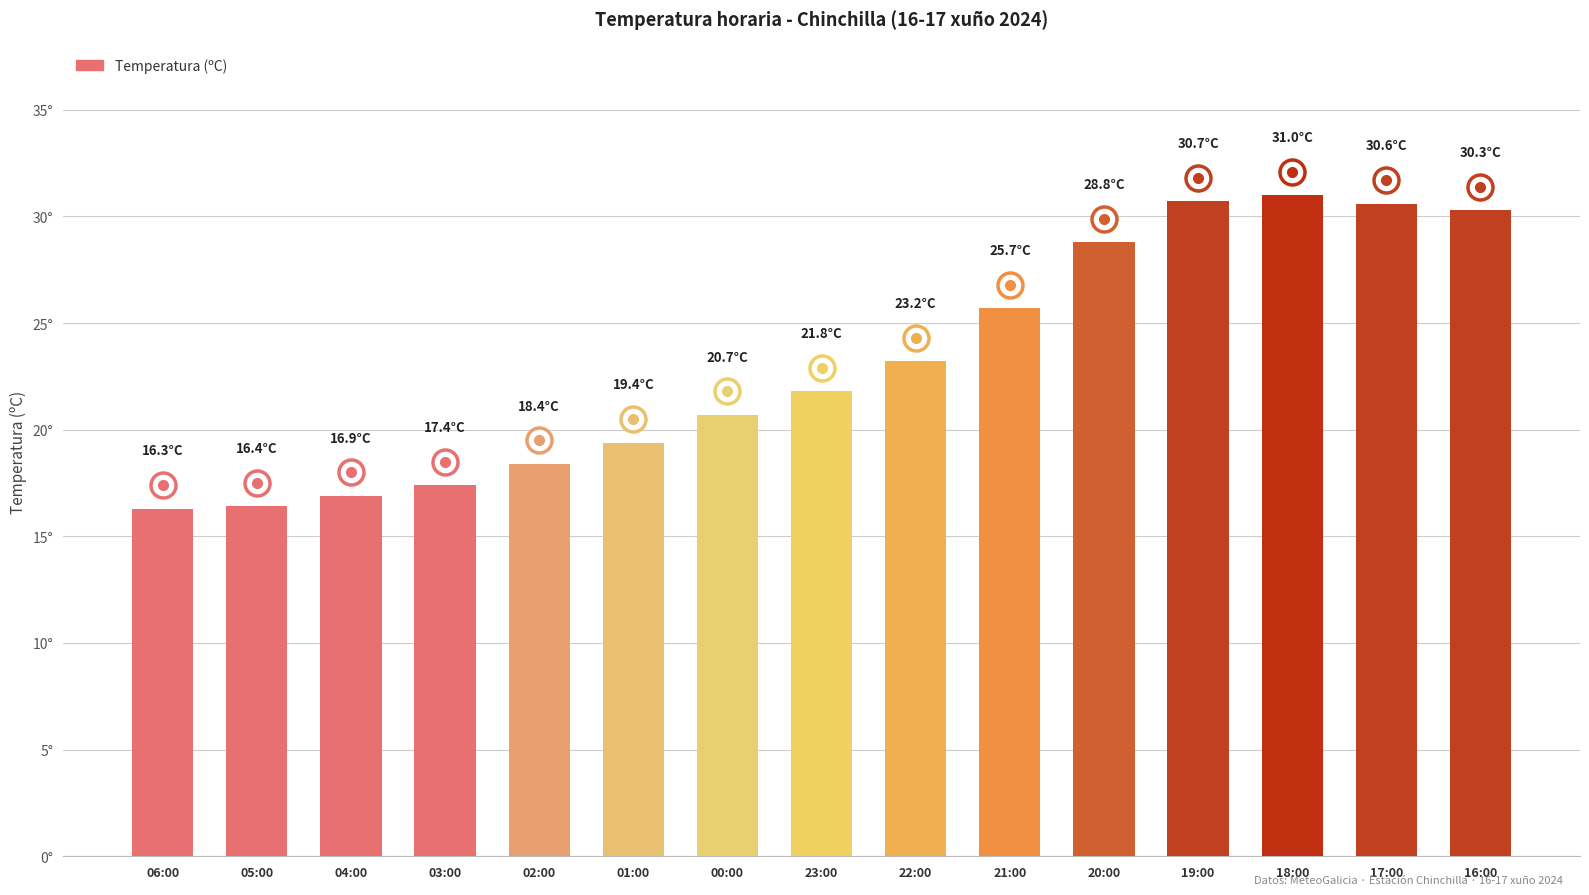

The chart shows a value of 30.7 at 19:00. True or false?

True